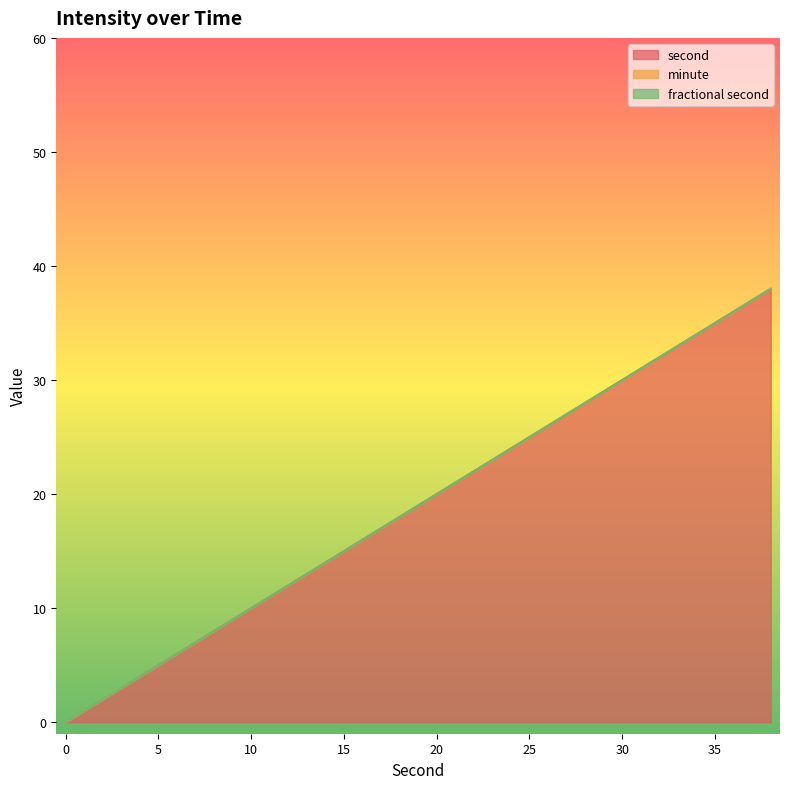

True or false: second has a value of 22 at 22.

True